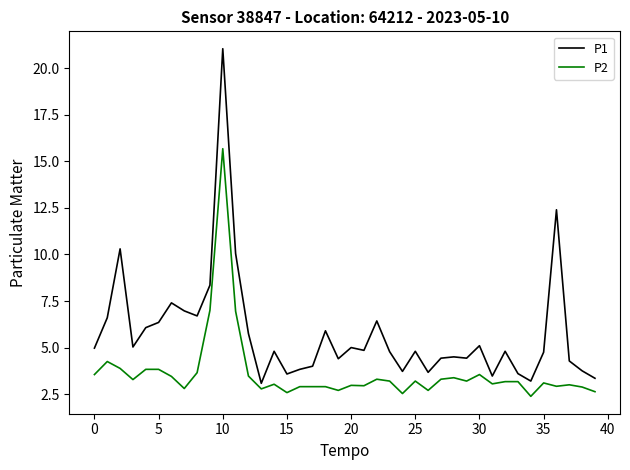

Which series has the widest spread of values?

P1